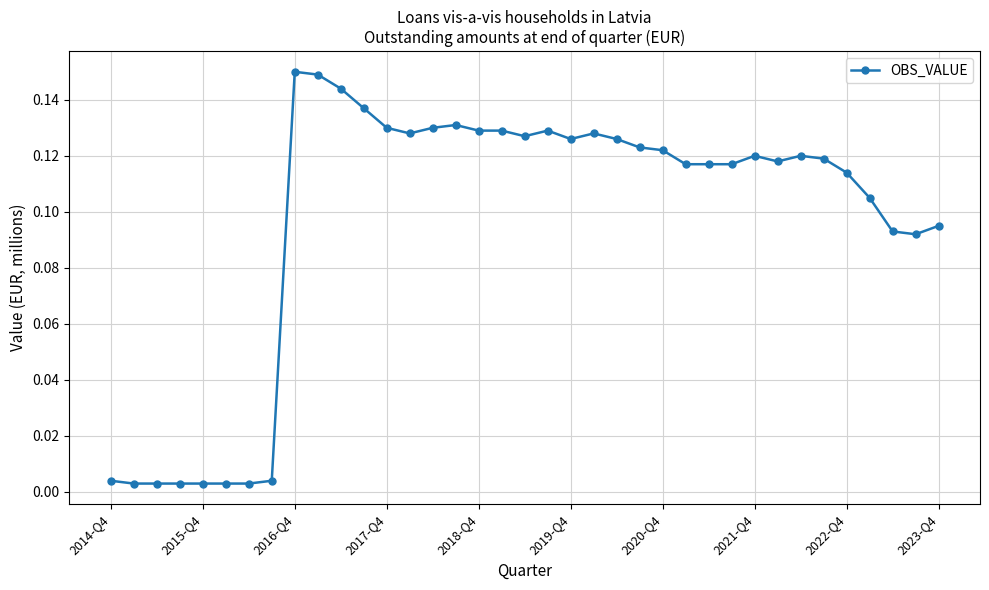

Is this an area chart (filled region under the line)?

No